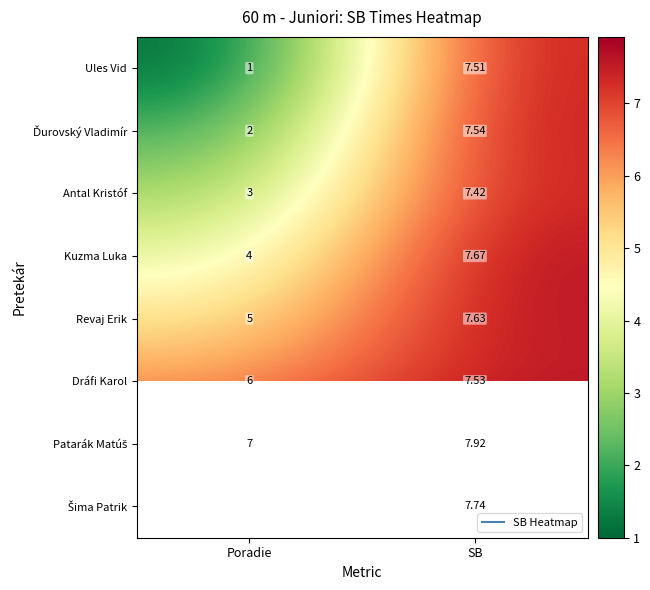

List the labels in order of Antal Kristóf value, largest first.

SB, Poradie